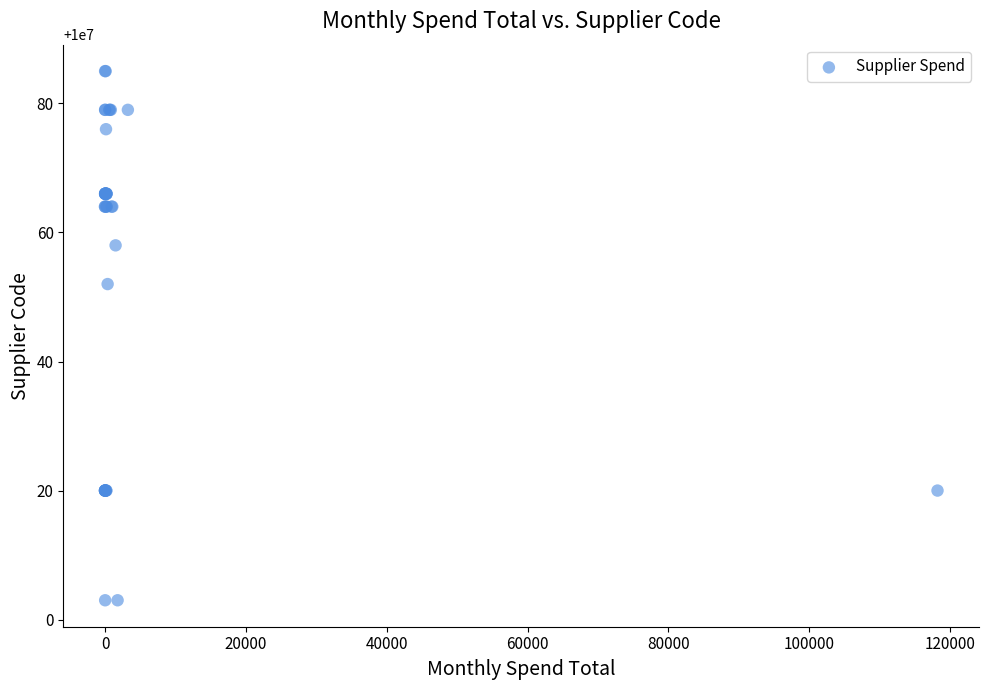

What Y value in the scatter plot is closest to 10000044?

10000052